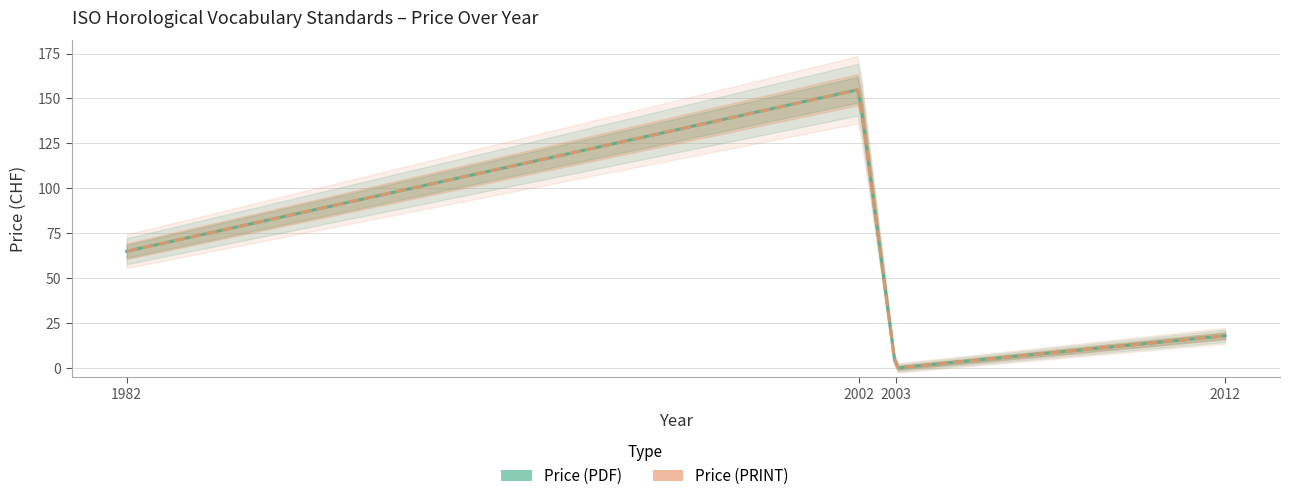

Where is the first local maximum for Price (PDF)?

2002